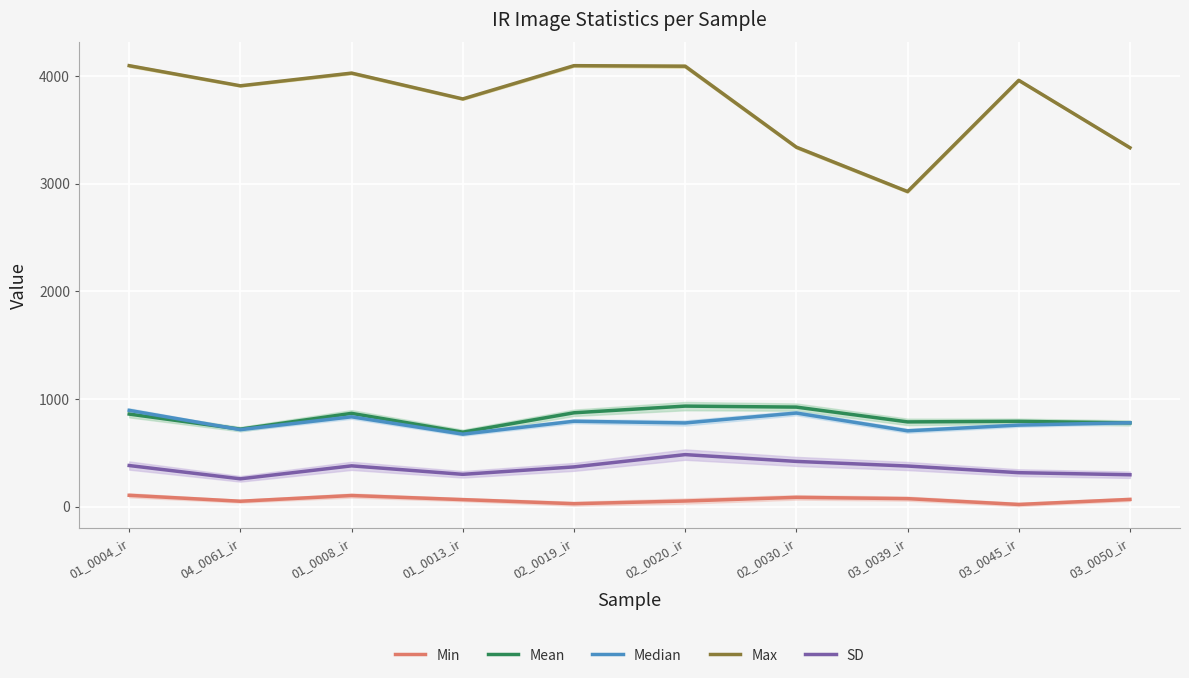

What is the label of the 6th point from the right?

02_0019_ir